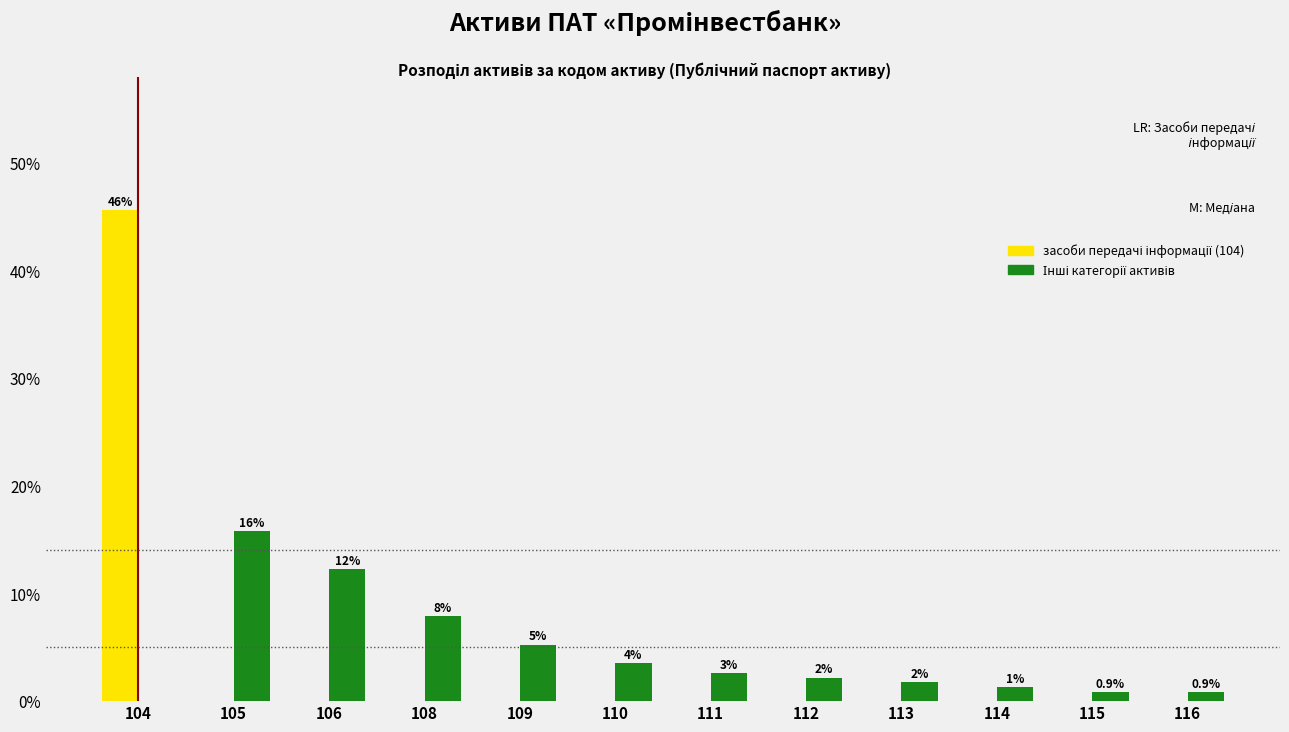

Does the chart contain stacked bars?

No